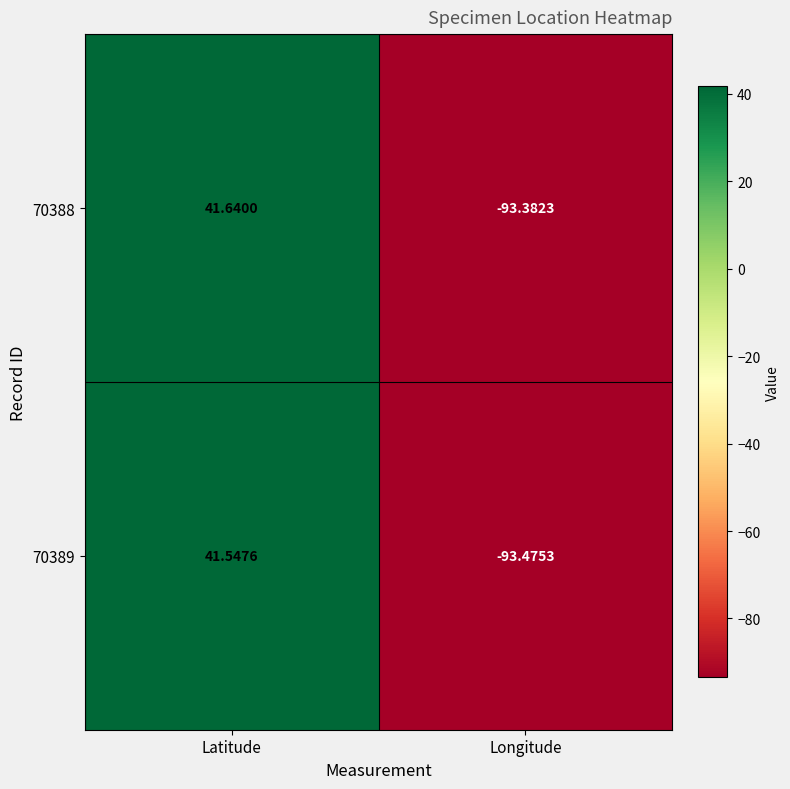

What is the spread (max minus min) of values at Longitude?

0.1